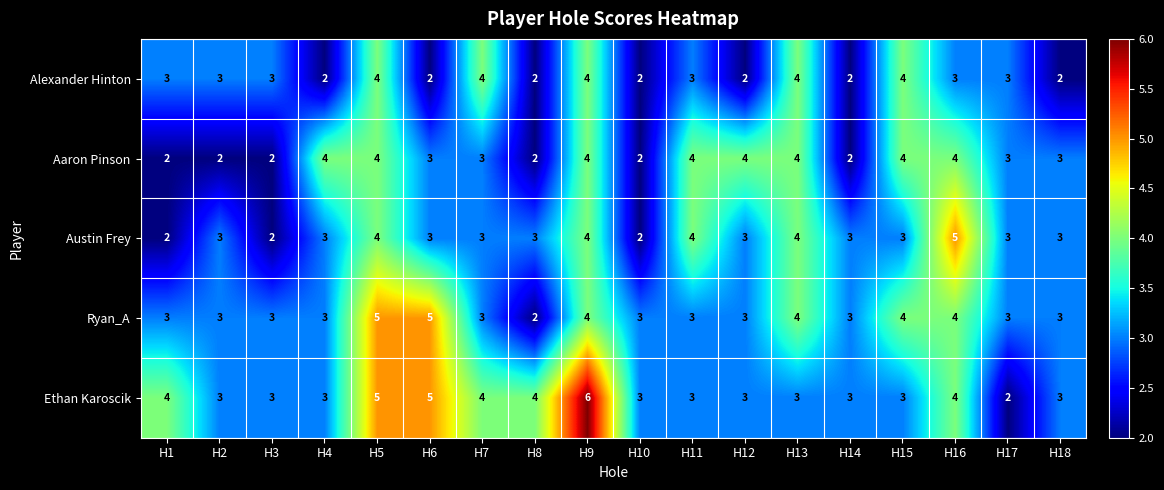

What is the maximum value shown in the chart?

6